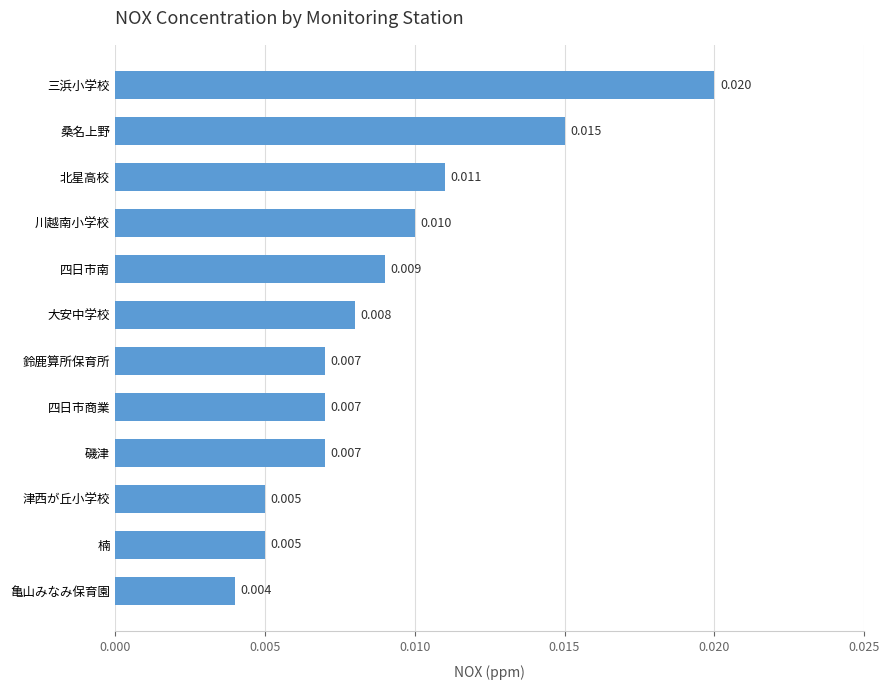

Which has a higher value, 四日市商業 or 三浜小学校?

三浜小学校